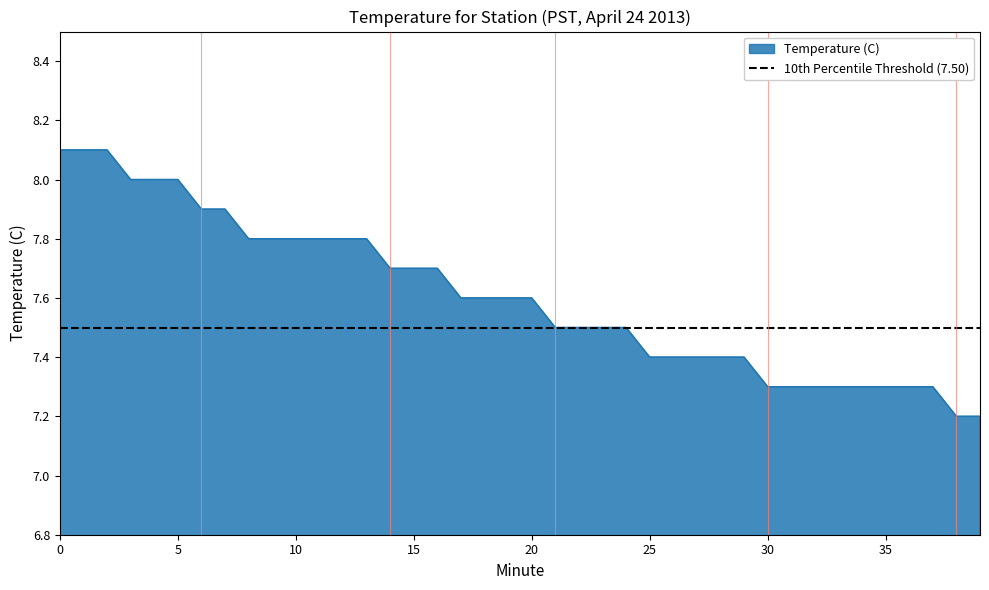

List the labels in order of value, largest first.

0, 1, 2, 3, 4, 5, 6, 7, 8, 9, 10, 11, 12, 13, 14, 15, 16, 17, 18, 19, 20, 21, 22, 23, 24, 25, 26, 27, 28, 29, 30, 31, 32, 33, 34, 35, 36, 37, 38, 39